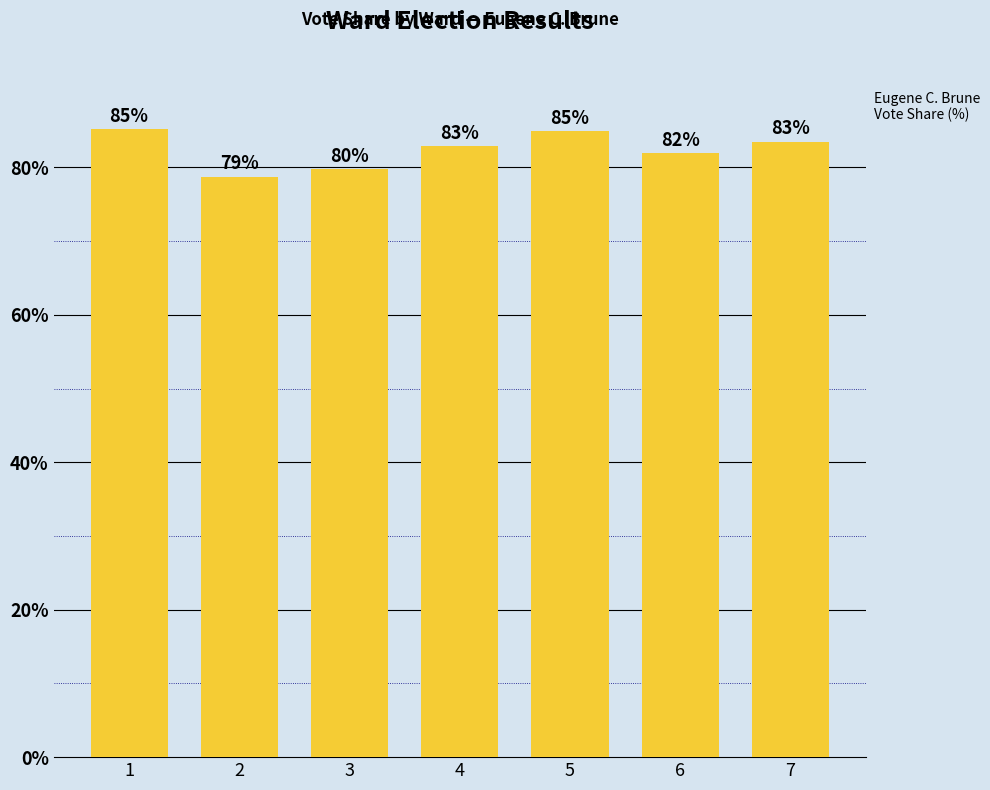

What is the difference between the values at 3 and 2?

1.0